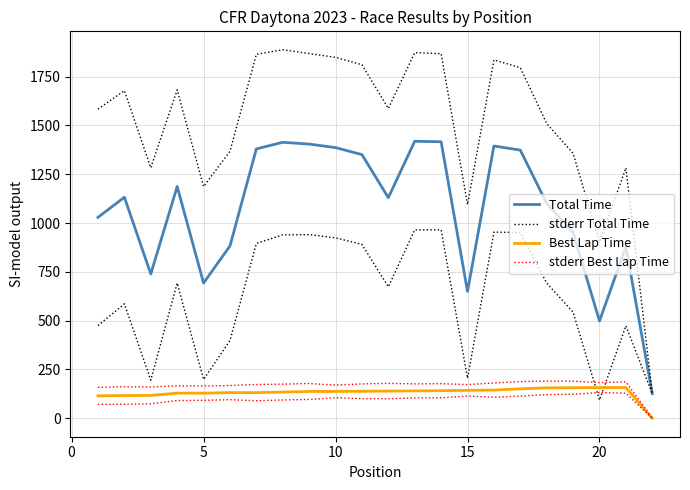

The Total Time series shows 923.4 at 8. True or false?

False